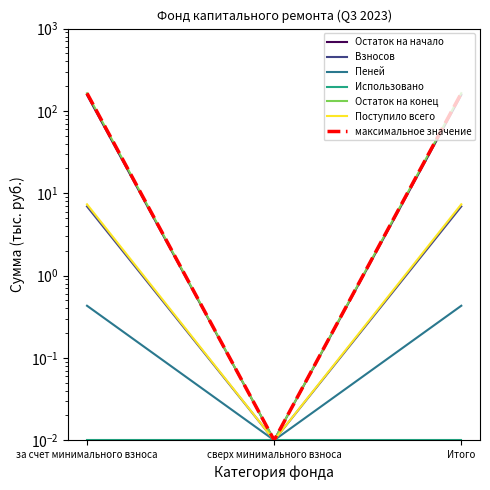

What is the total value across all series at за счет минимального взноса?

335.1